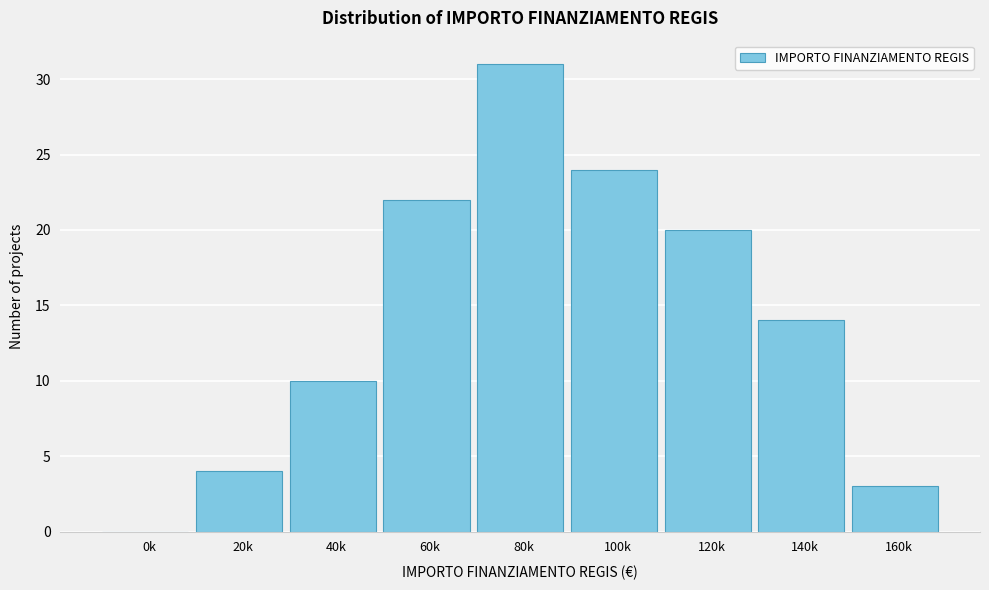

Reading left to right, extract all data points from this chart.

0k=0	20k=4	40k=10	60k=22	80k=31	100k=24	120k=20	140k=14	160k=3